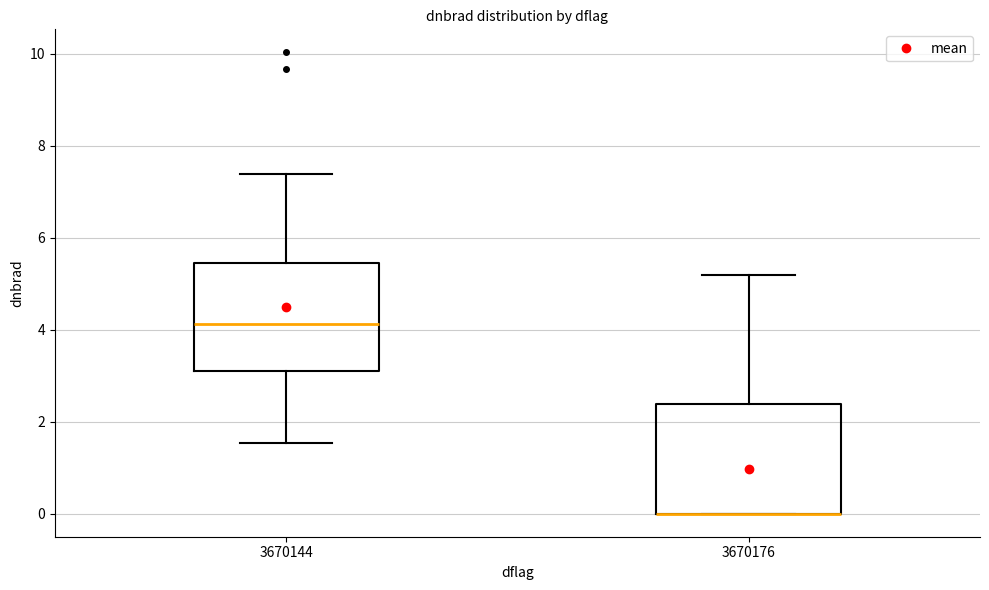

Where is the upper edge of the box at x = 3670176 on the y-axis? The values are not printed on the chart, so give them approximately, as read against the axis.

2.4